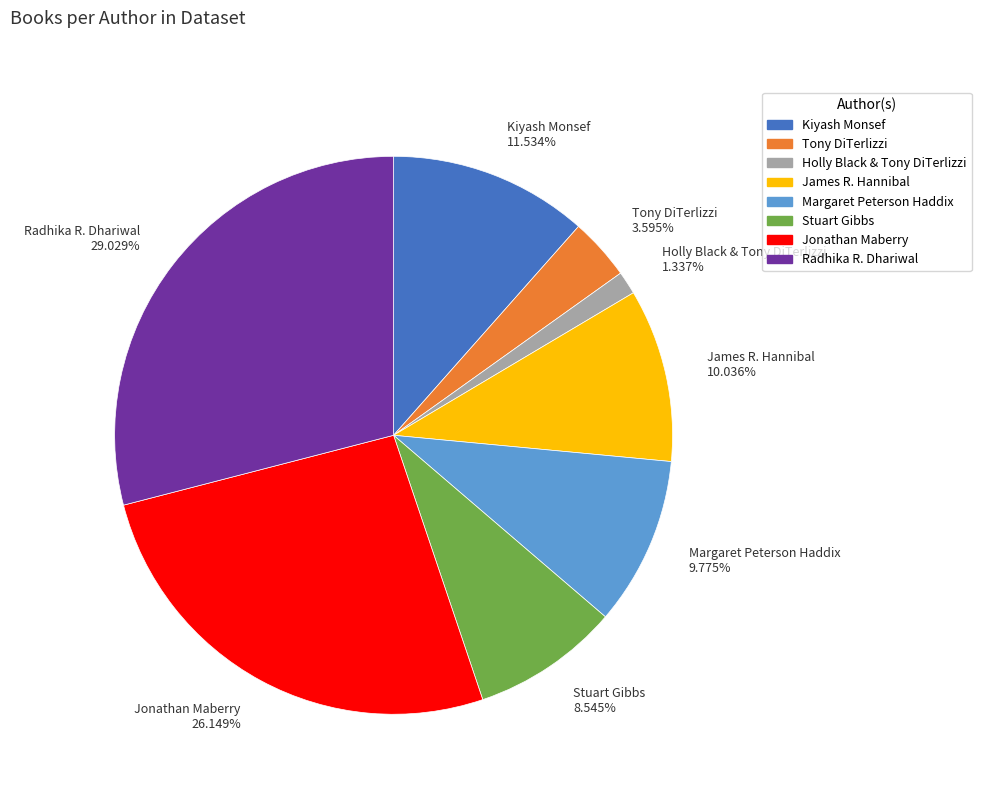

Do Radhika R. Dhariwal and Holly Black & Tony DiTerlizzi together represent more than half of the pie?

No